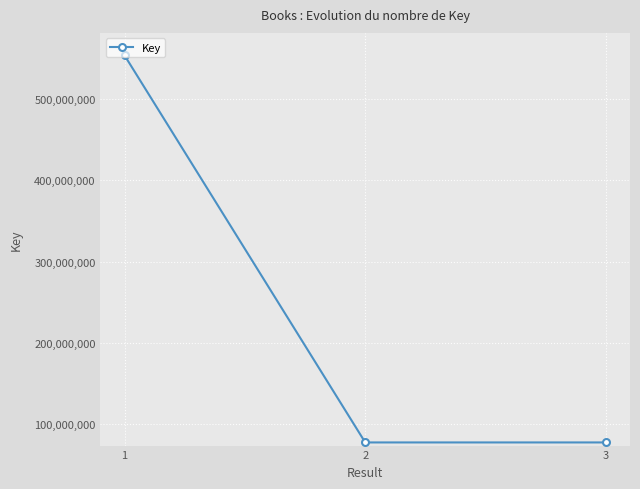

What is the difference between the values at 2 and 1?

476215869